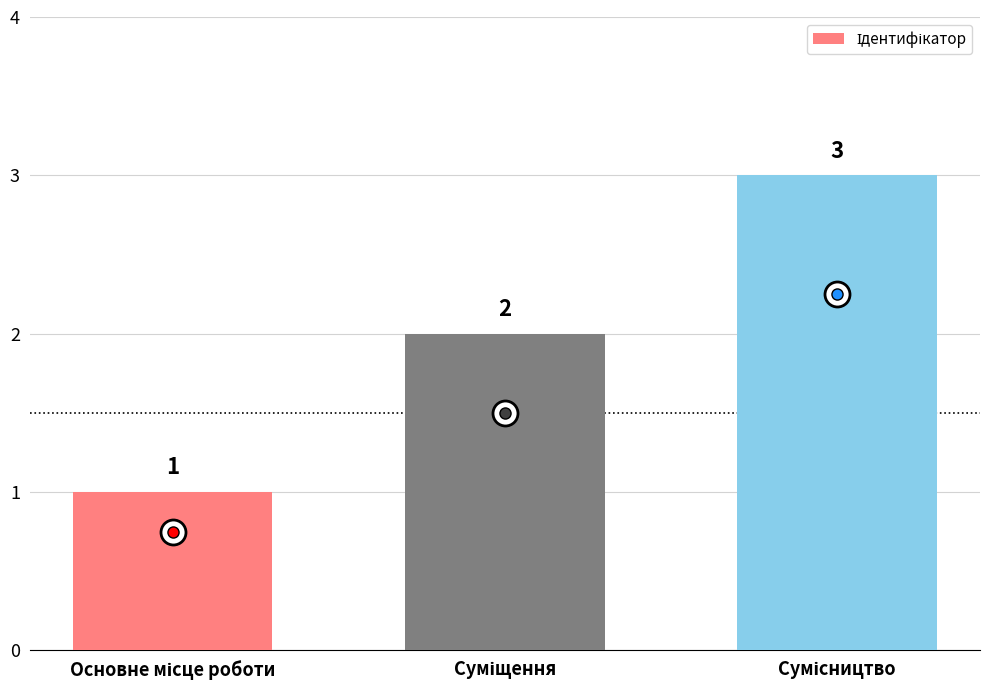

How many values are between 1 and 3?

3